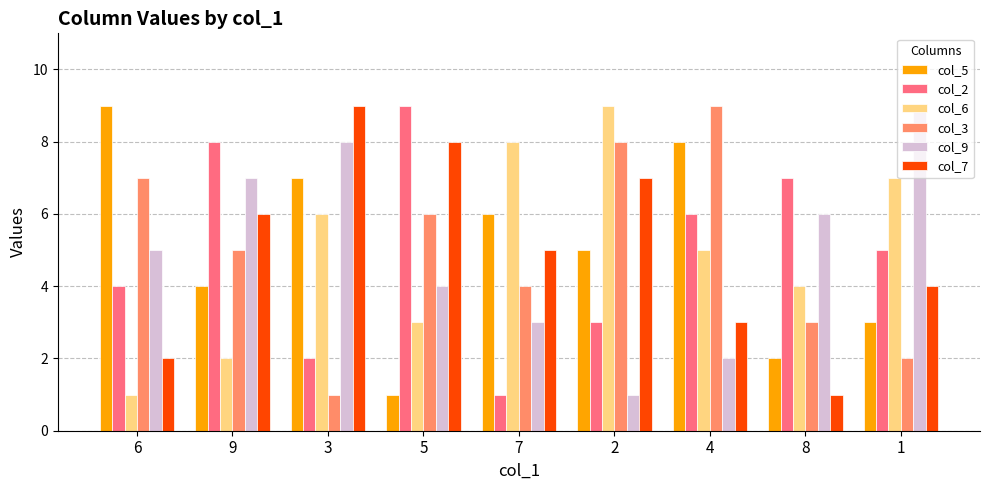

Is the value of col_3 at 3 greater than the value of col_7 at 3?

No